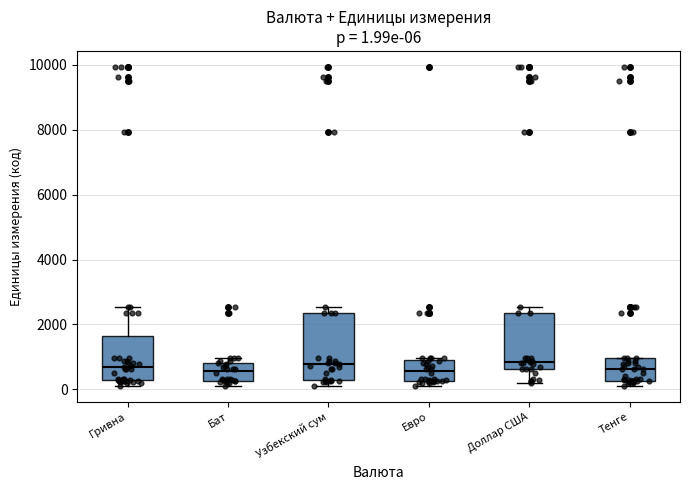

Which box is the tallest, from its lower edge to its upper edge?

Узбекский сум